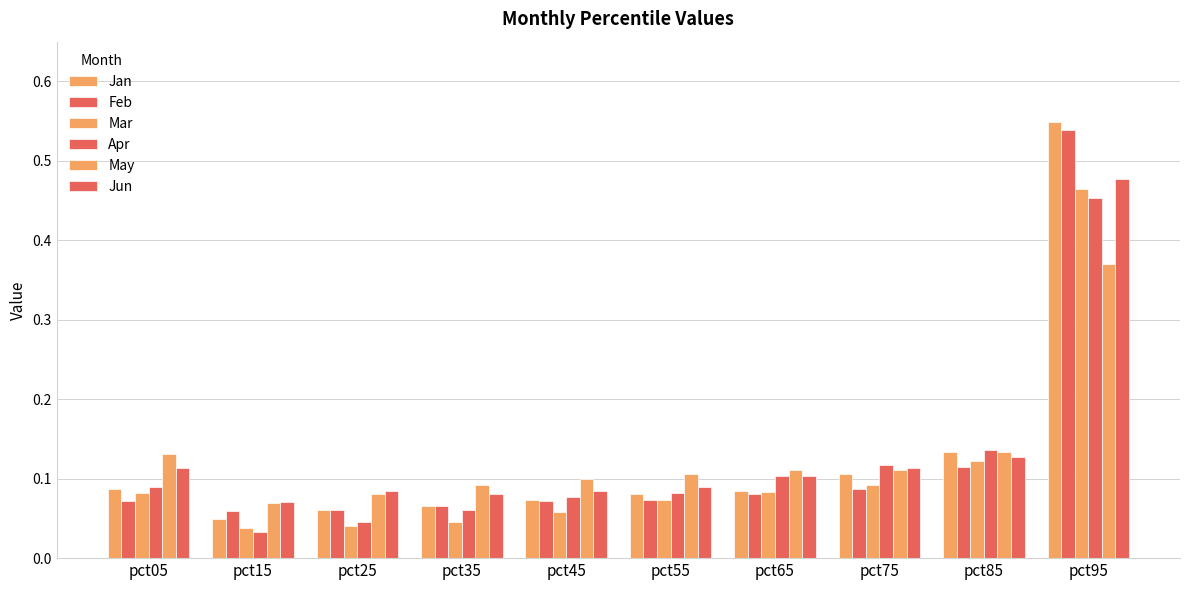

Between pct65 and pct85, which is larger?

pct85